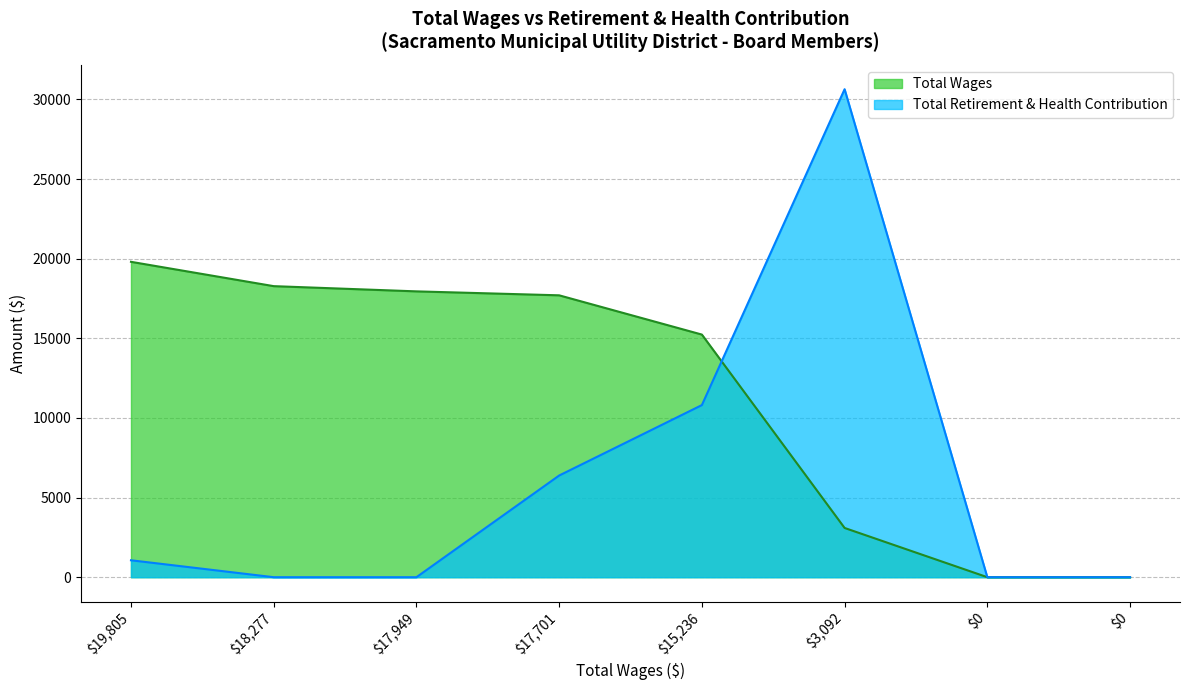

Which category has the highest value across all series?

3092